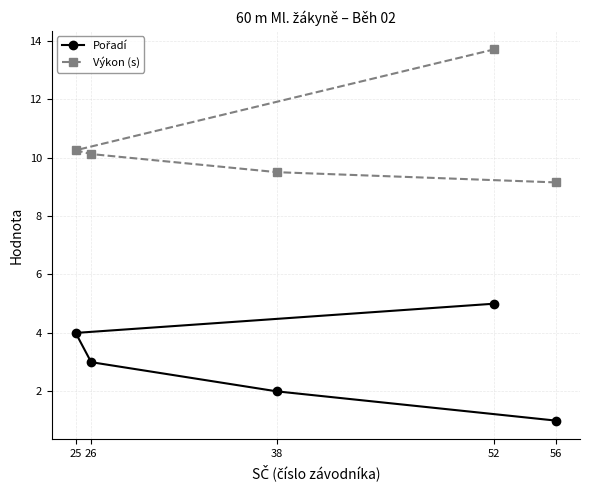

True or false: Pořadí has more than 0 interior local peaks.

False